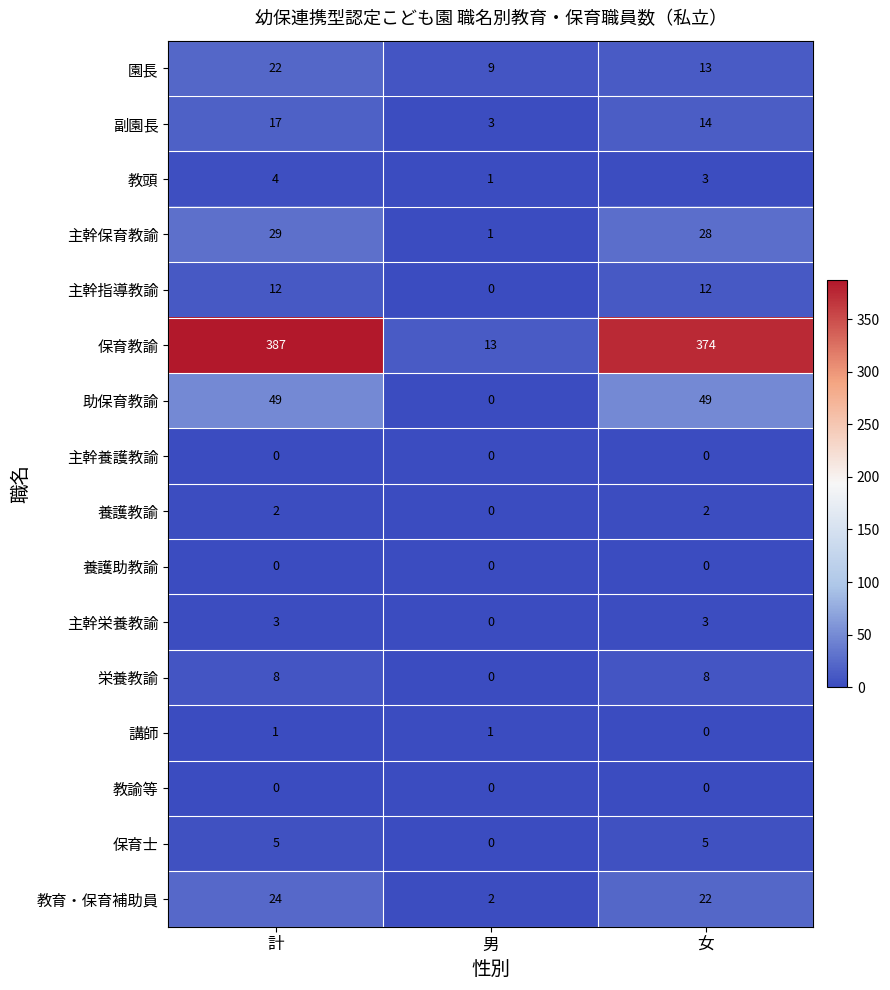

At how many categories does at least one series exceed 18?

2